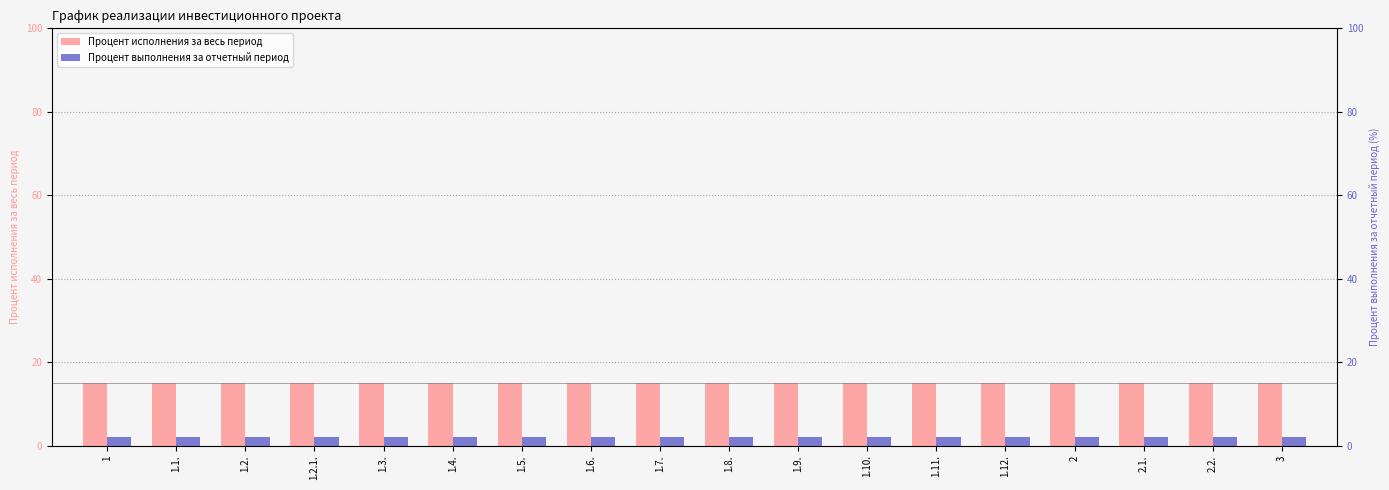

How many data points does each series have?

18